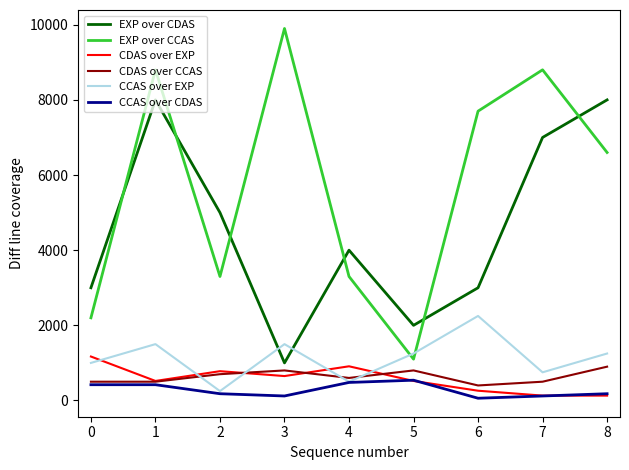

What is the sum of all EXP over CDAS values?

41000